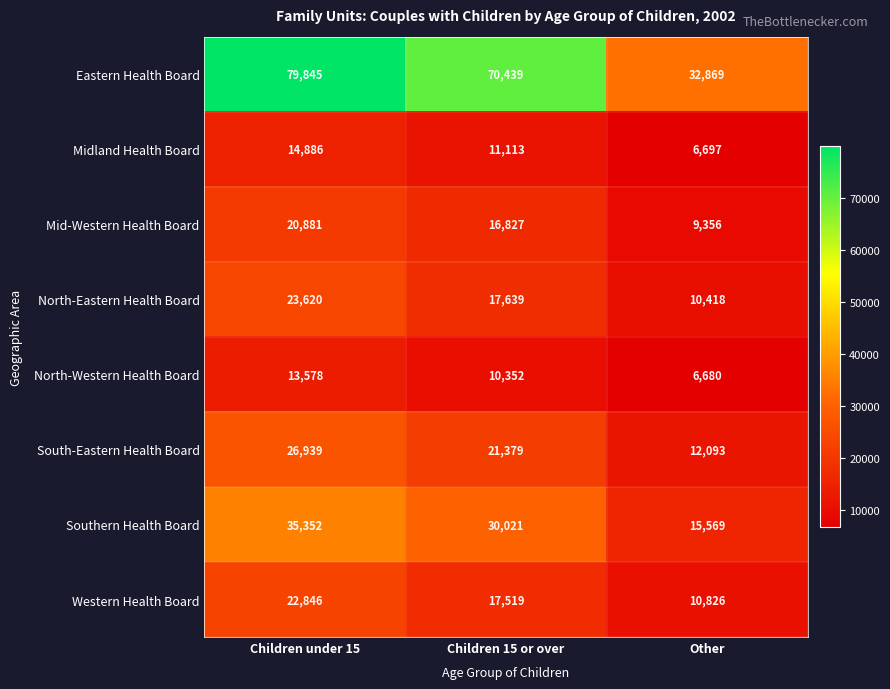

What is the average value of the Mid-Western Health Board series?

15688